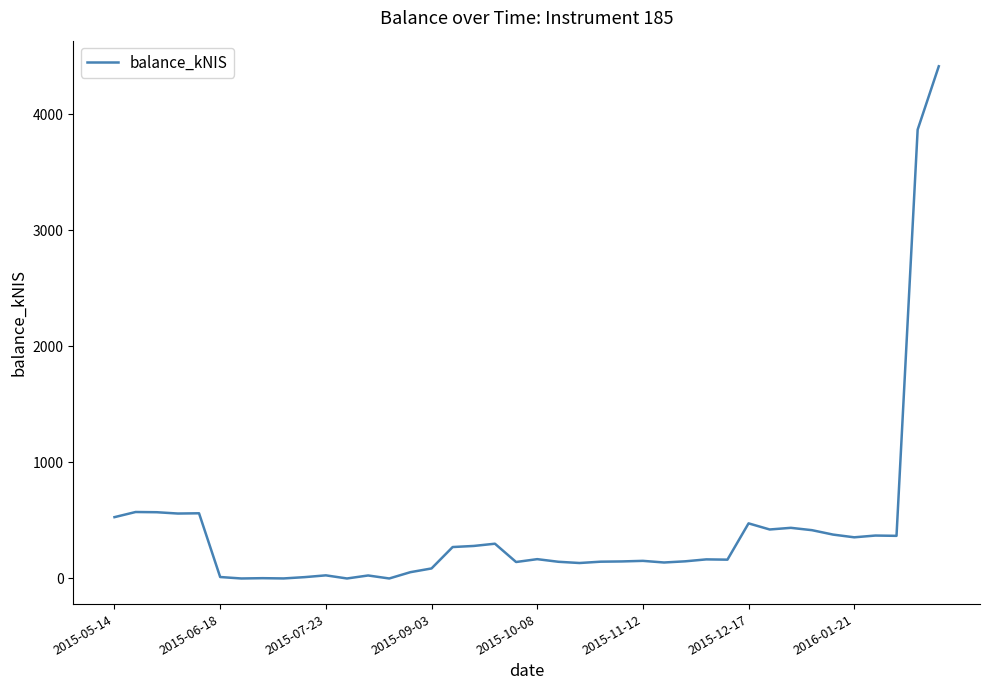

Does the chart have visible grid lines?

No